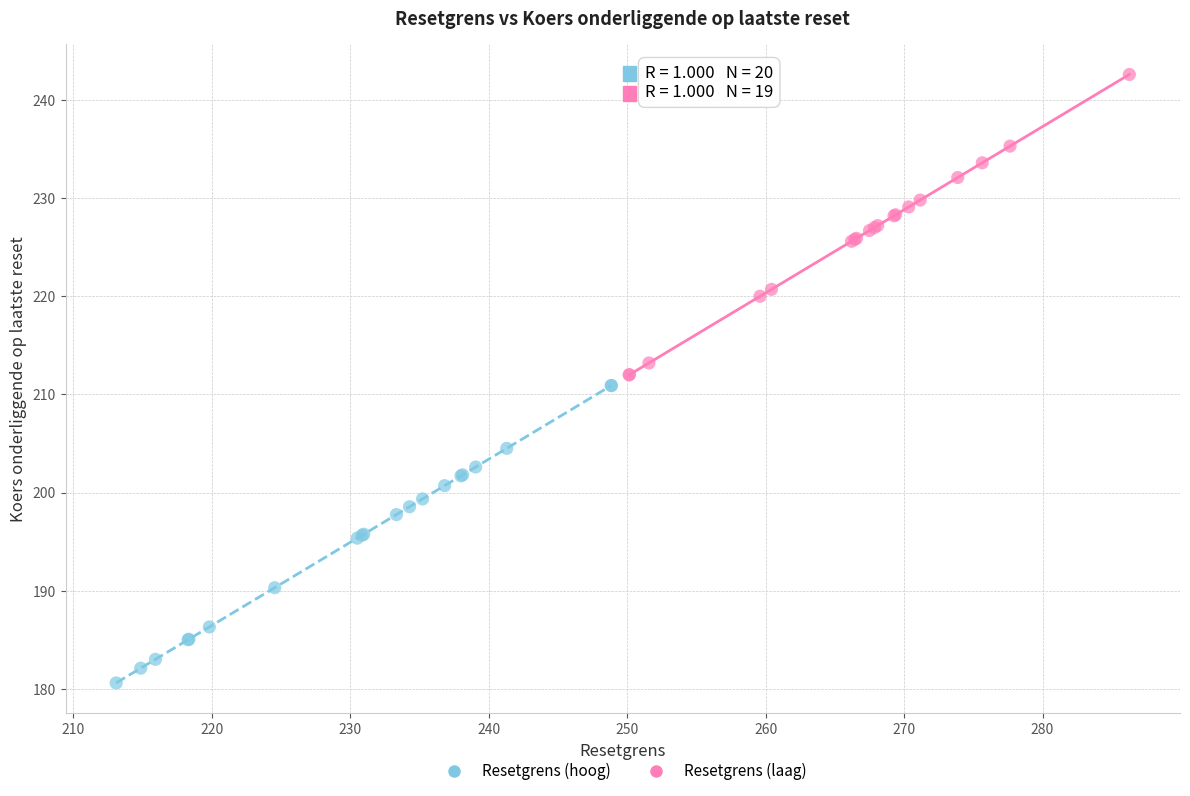

Which series reaches the maximum Y coordinate?

Resetgrens (laag)